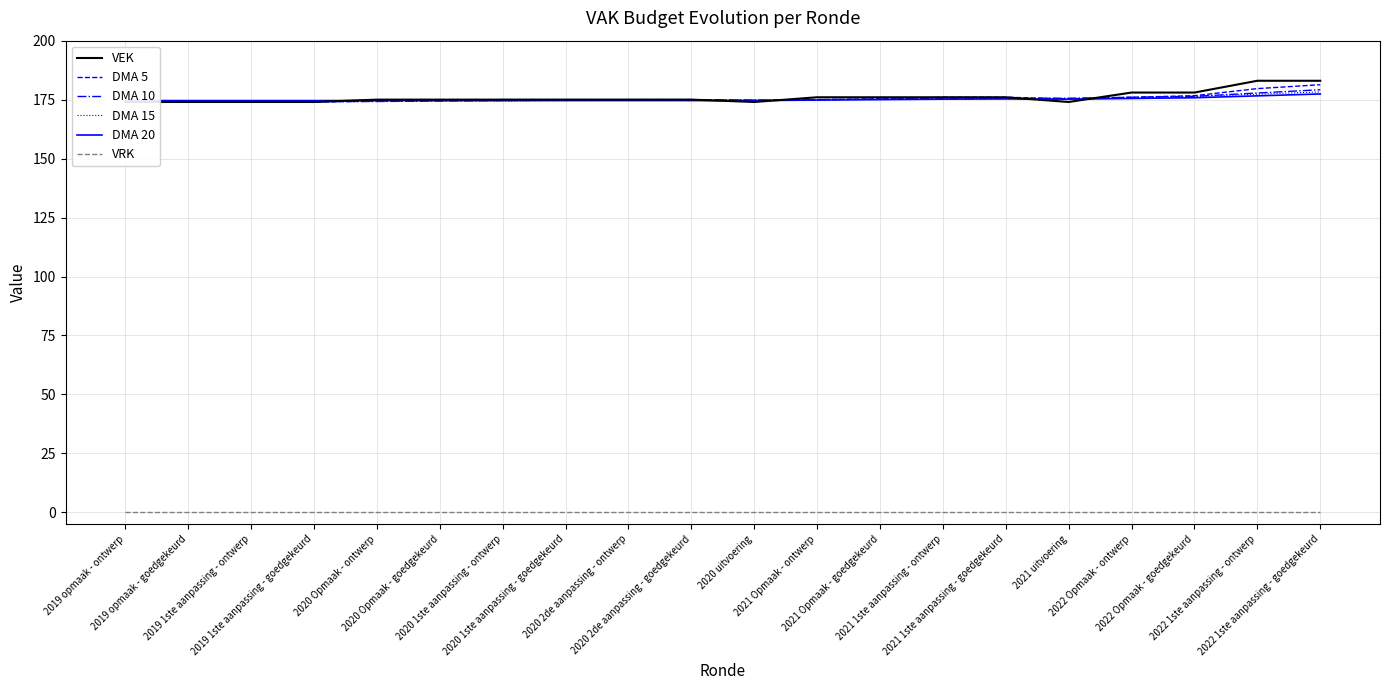

Is the value of DMA 15 at 2020 1ste aanpassing - goedgekeurd greater than the value of VEK at 2020 2de aanpassing - ontwerp?

No